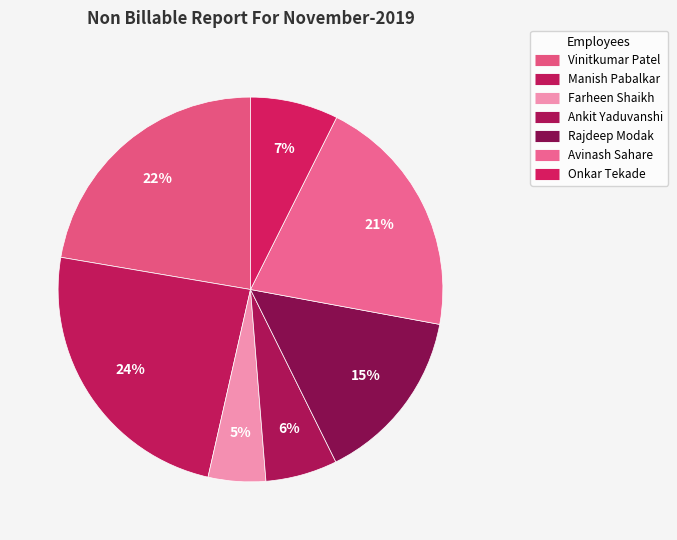

To the nearest percent, what is the average slice percentage?

14%